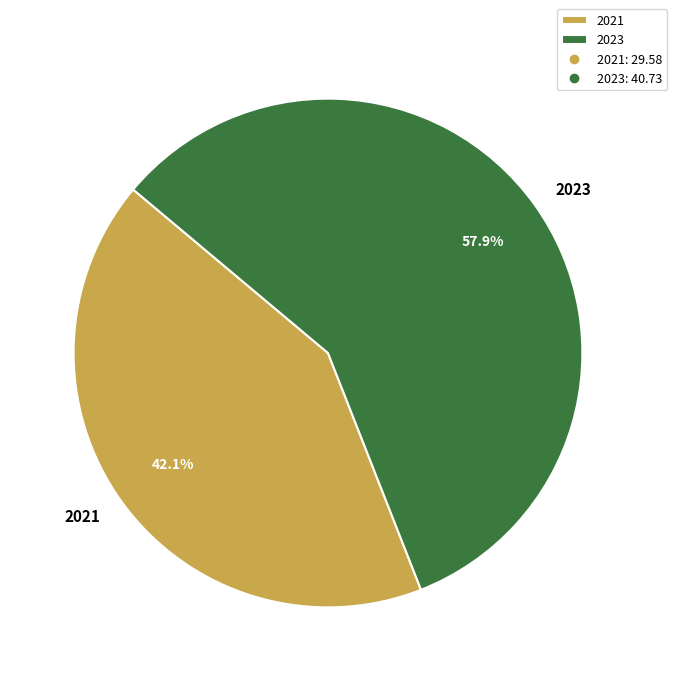

The 2021 slice represents 42% of the pie. True or false?

True